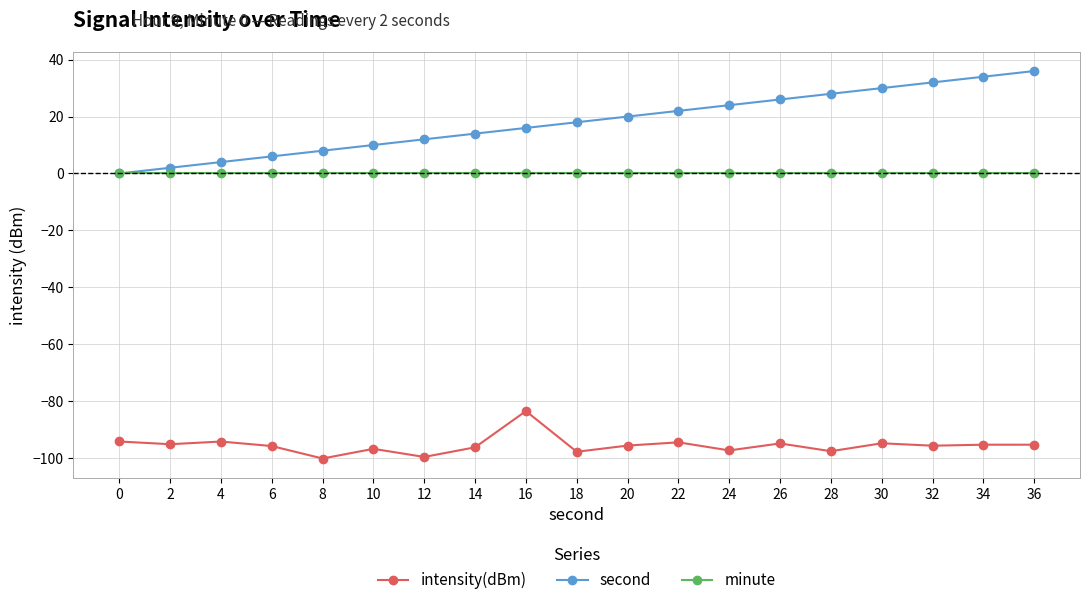

What is the value of the second point at the 4th from the left?

6.0